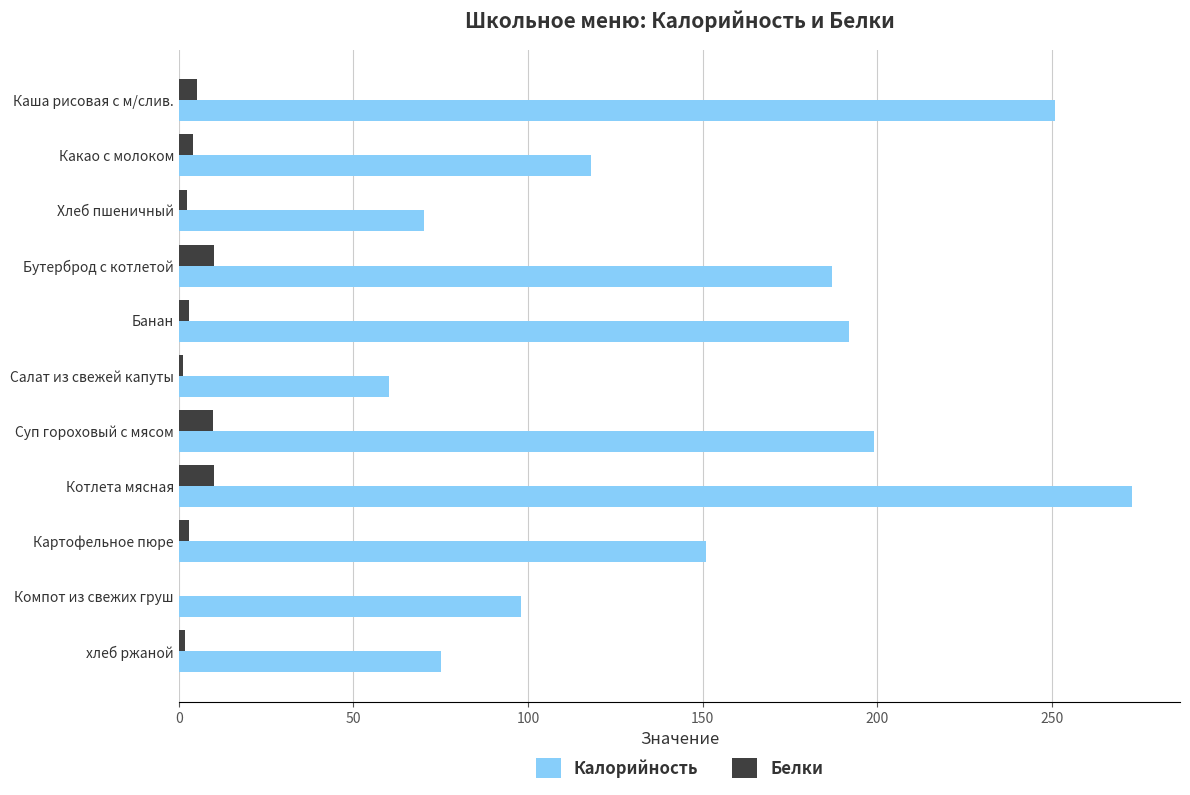

What are all the series names shown in the legend?

Калорийность, Белки